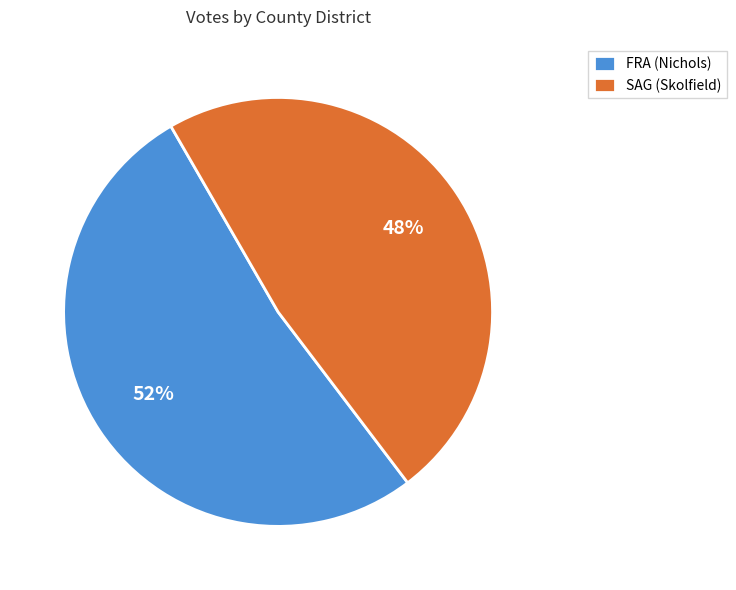

What is the smallest slice in the pie chart?

SAG (Skolfield)